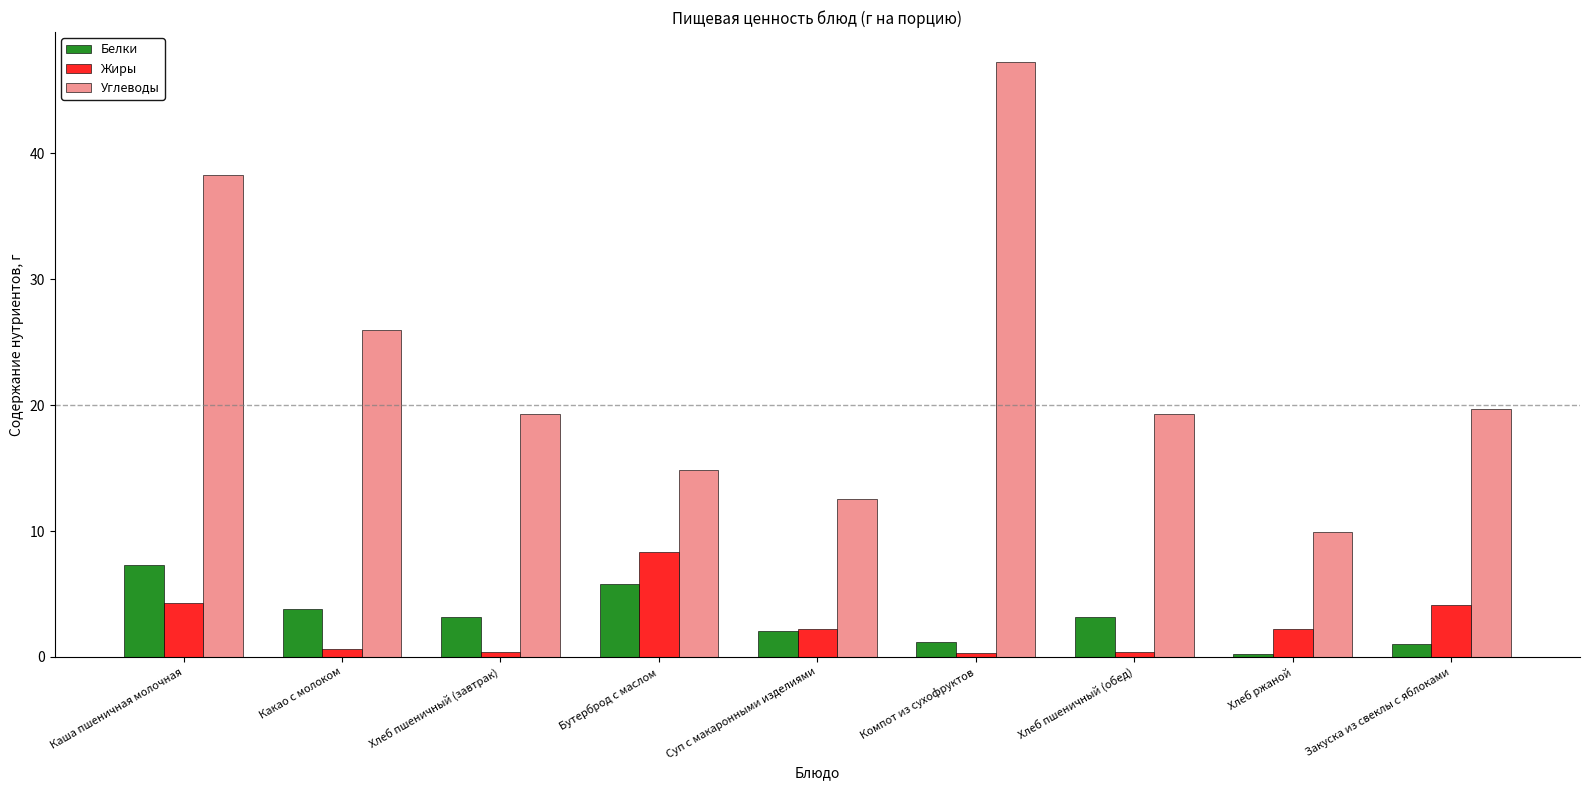

How many values in the Углеводы series are below 19?

3